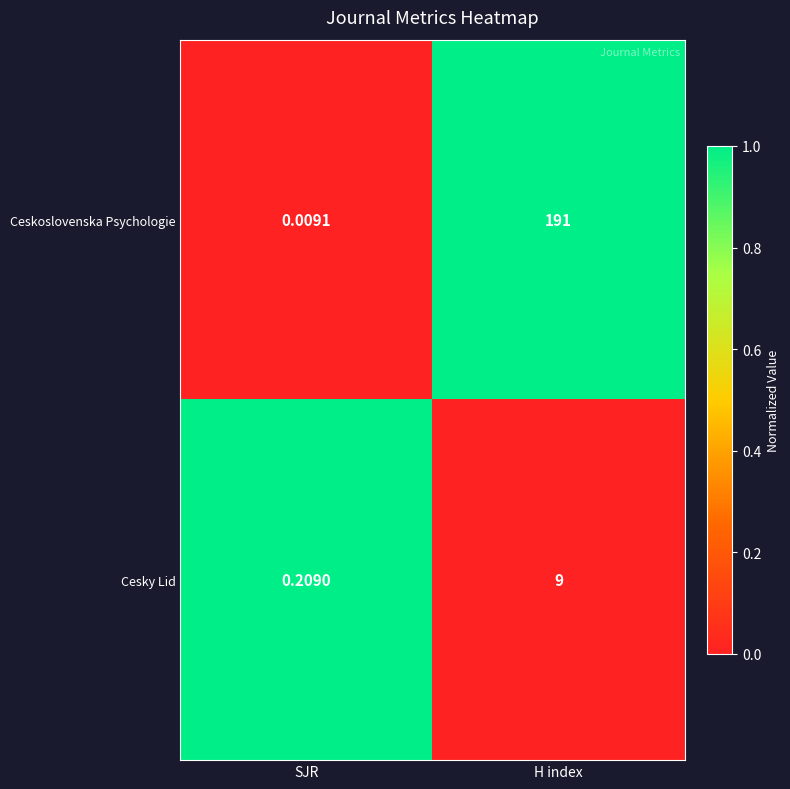

Which series has the largest total across all categories?

Ceskoslovenska Psychologie